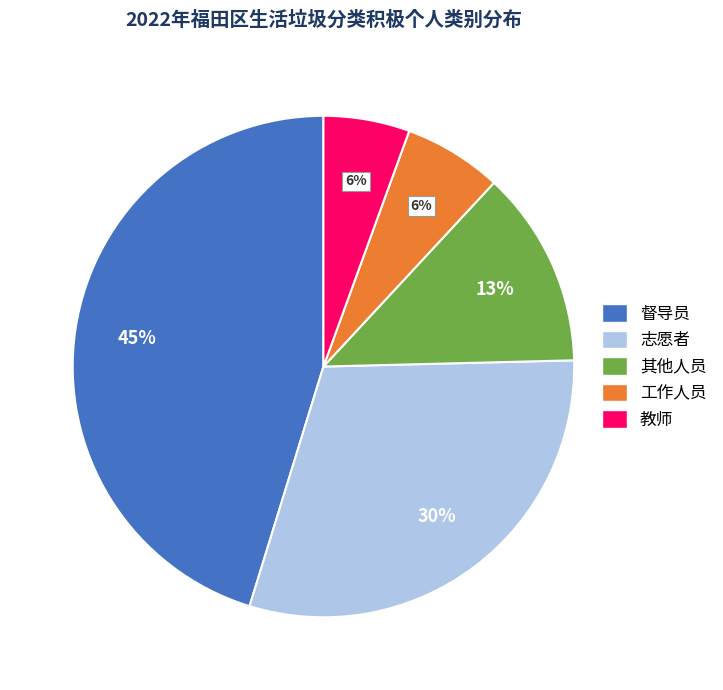

Which category has the biggest portion of the pie?

督导员